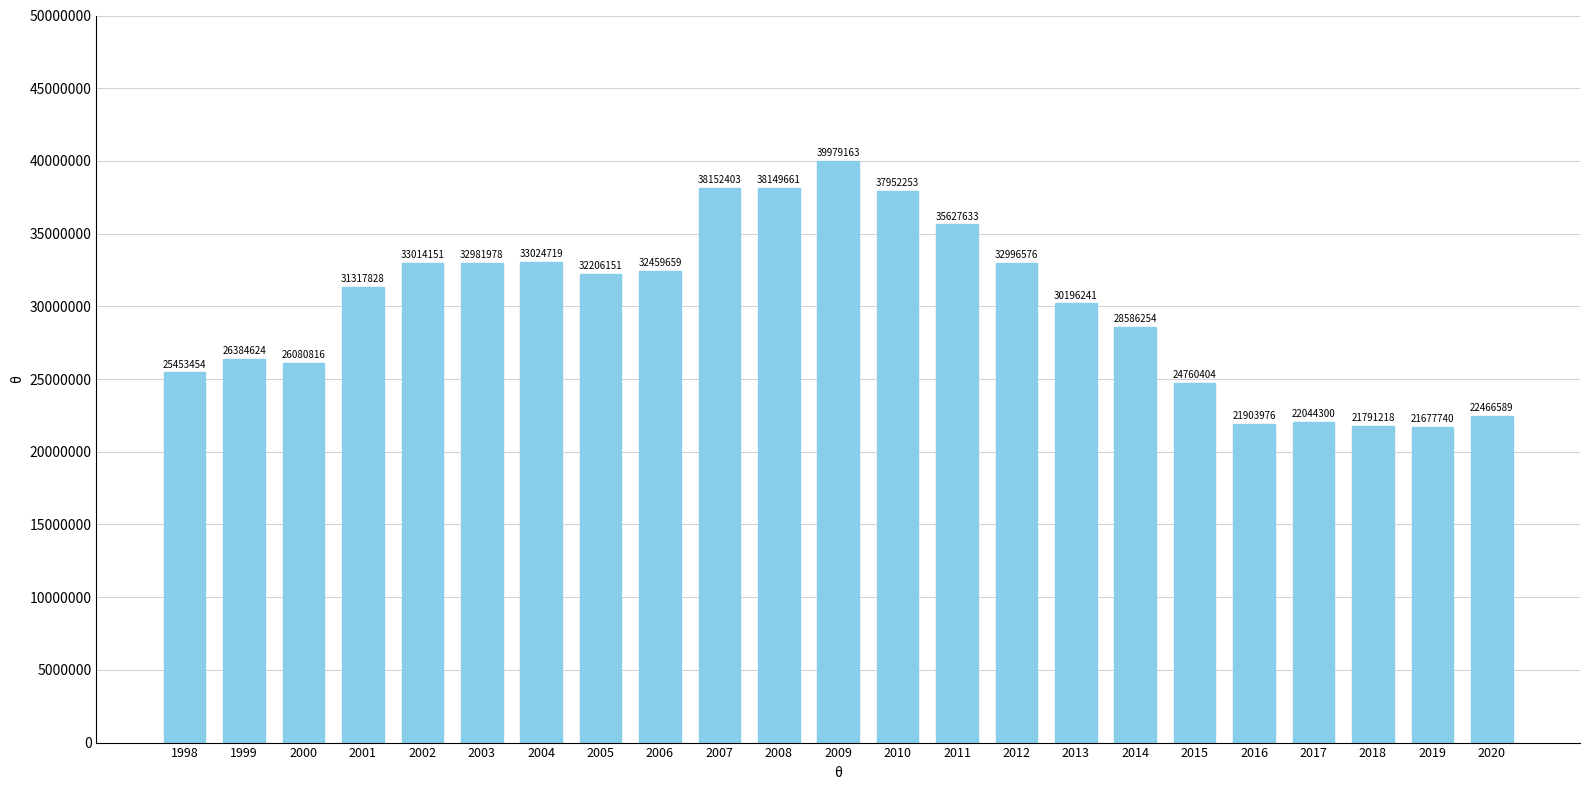

What is the maximum value shown in the chart?

39979163.8